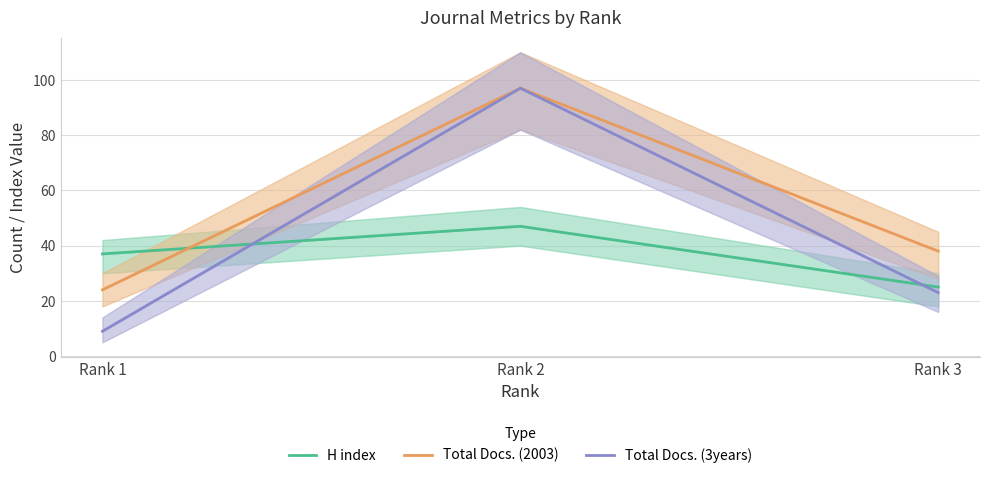

How many Total Docs. (2003) values are between 24 and 97?

3